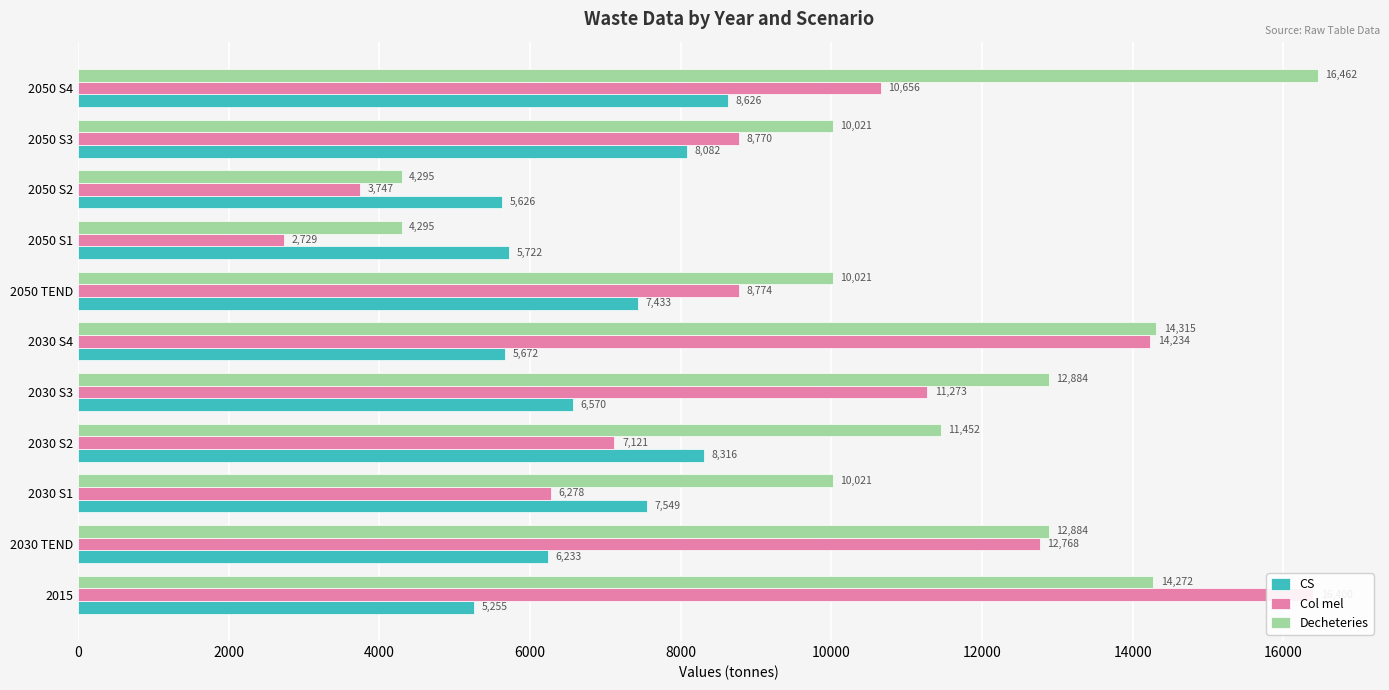

Rank the series at 2030 S4 from highest to lowest value.

Decheteries, Col mel, CS